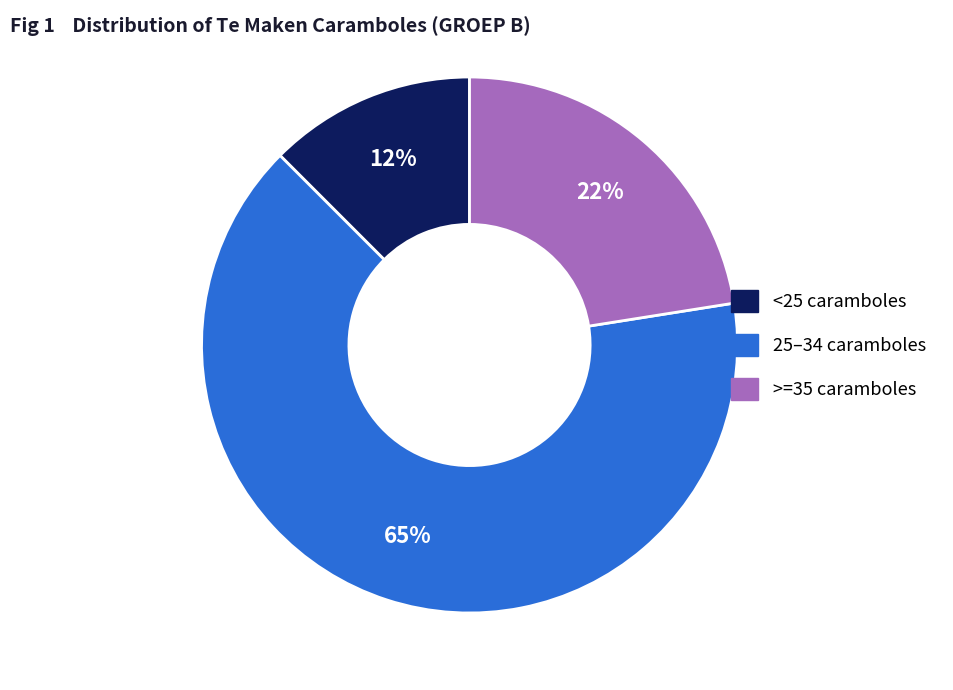

Is there a majority slice in this chart?

Yes